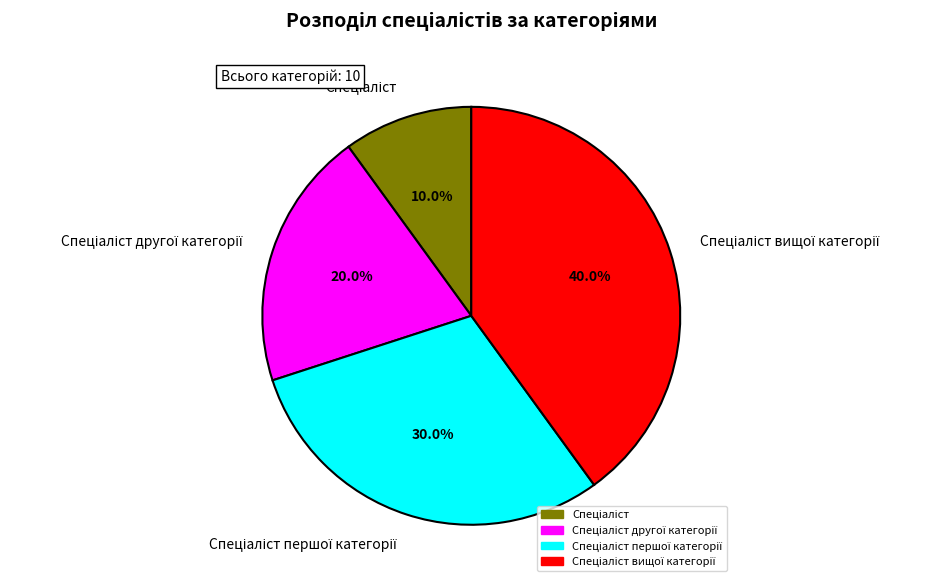

Does any single category account for the majority?

No